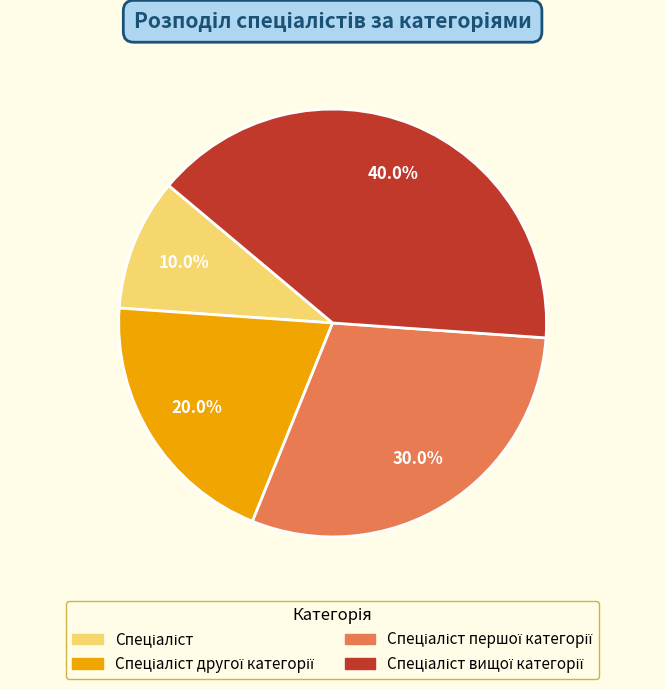

Is there any slice that represents more than half of the pie?

No